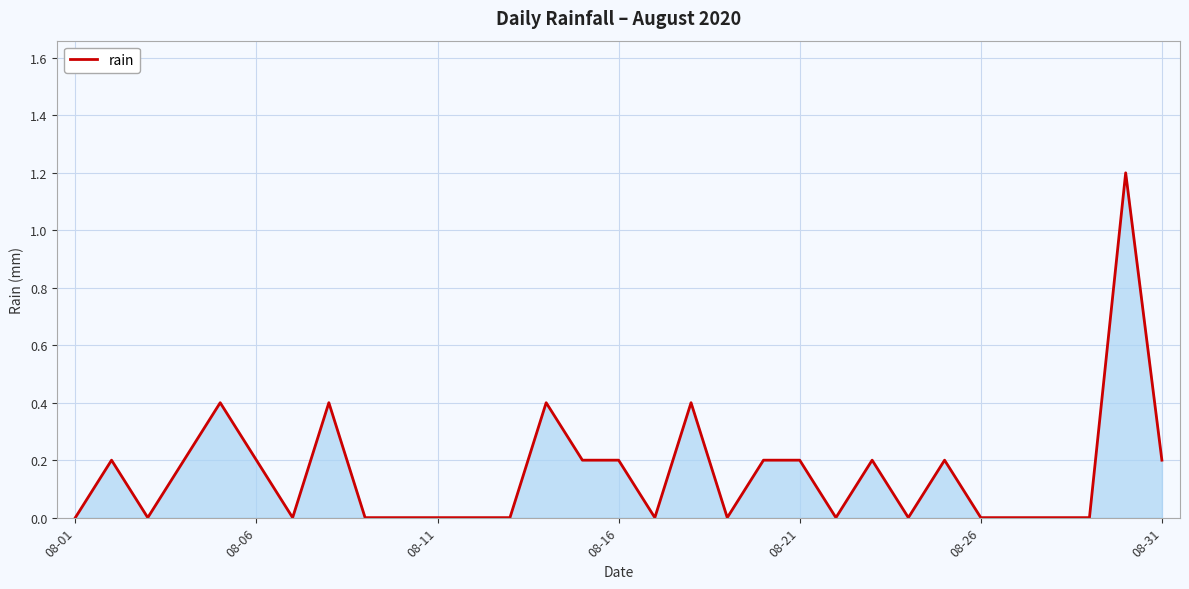

What is the difference between the maximum and minimum values?

1.2